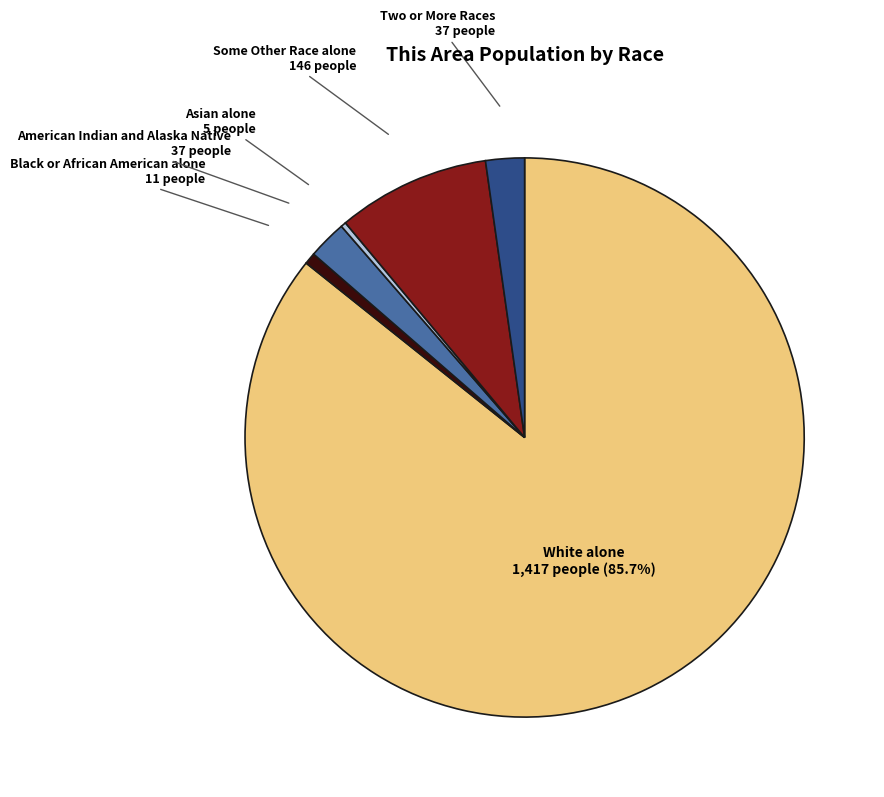

To the nearest percent, what is the average slice percentage?

17%